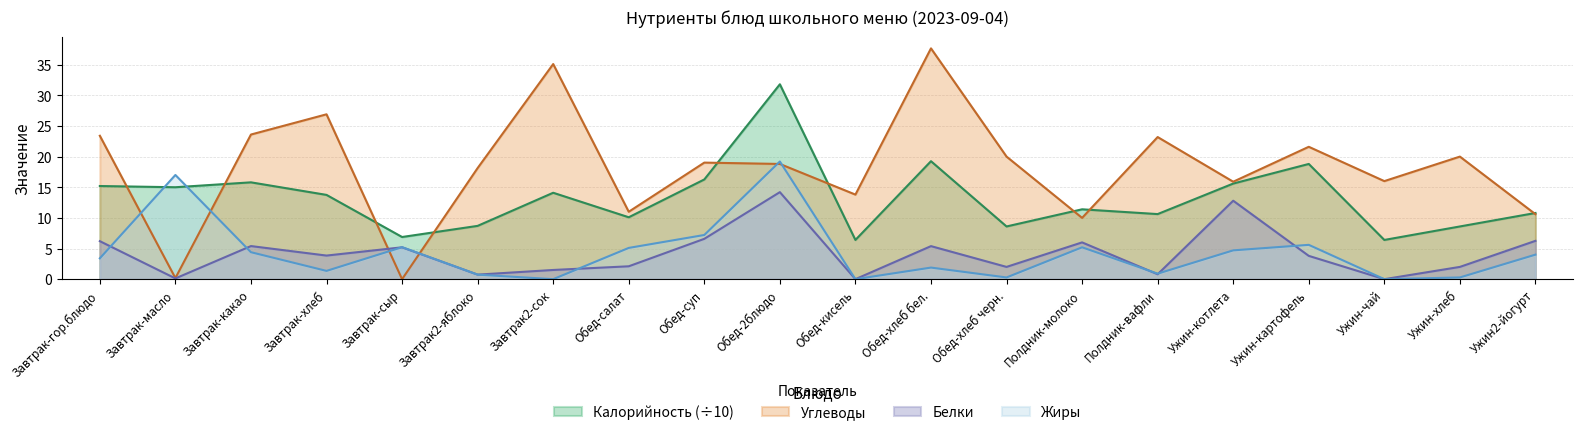

What is the difference between the second highest and minimum values in the Калорийность series?

12.8